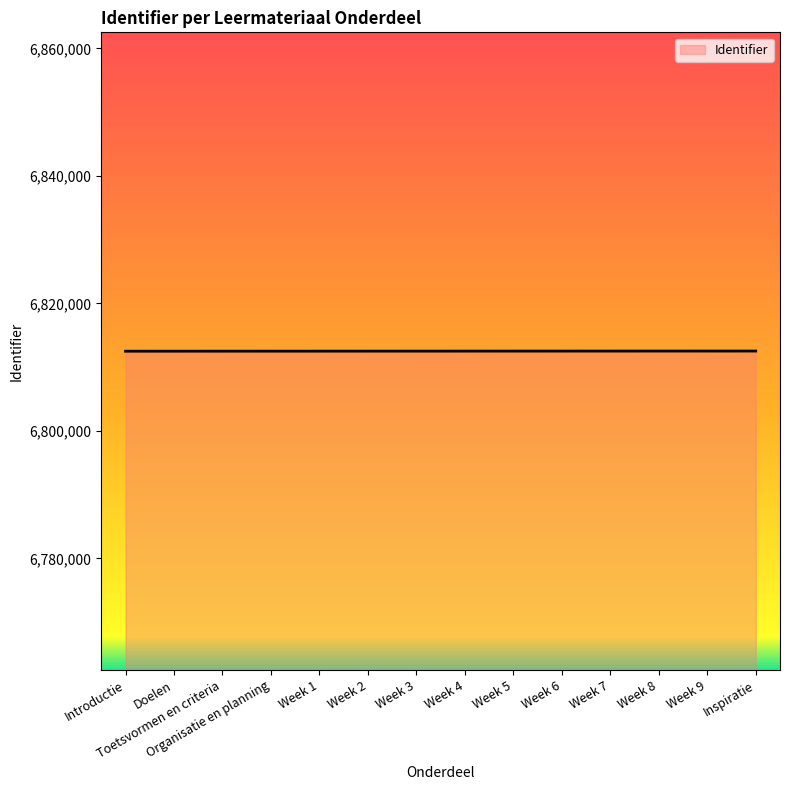

What is the sum of all values?

95375046